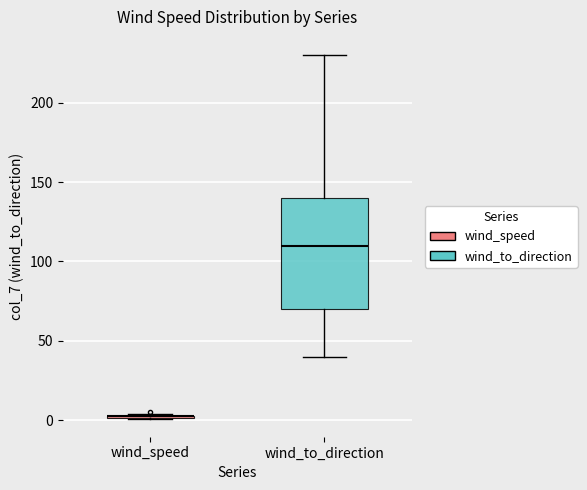

Reading left to right, transcribe this box plot: for each box, give where its median line is, the range the box spans, and where its two whiskers end, as read against the y-axis. The values are not printed on the chart, so give them approximately, as read against the axis.

wind_speed: box collapsed to a line at 5, whiskers 0 to 5
wind_to_direction: median 110, box 70 to 140, whiskers 40 to 230